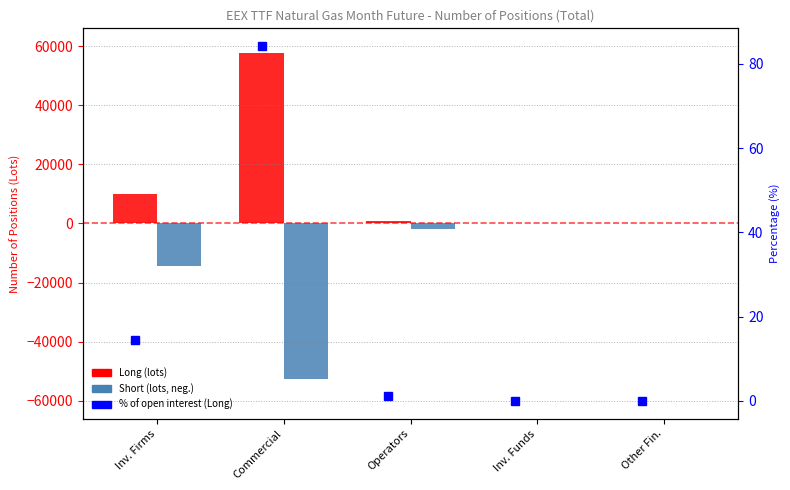

At which label is Long closest to 28833?

Inv. Firms